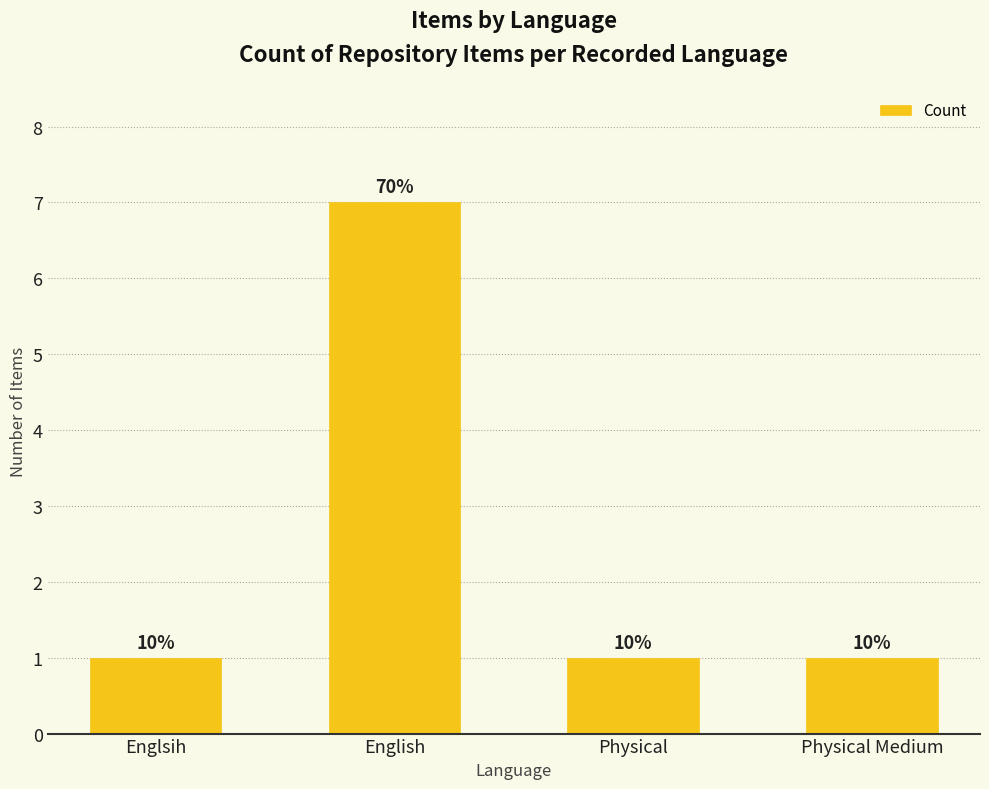

List the labels in order of value, largest first.

English, Englsih, Physical, Physical Medium